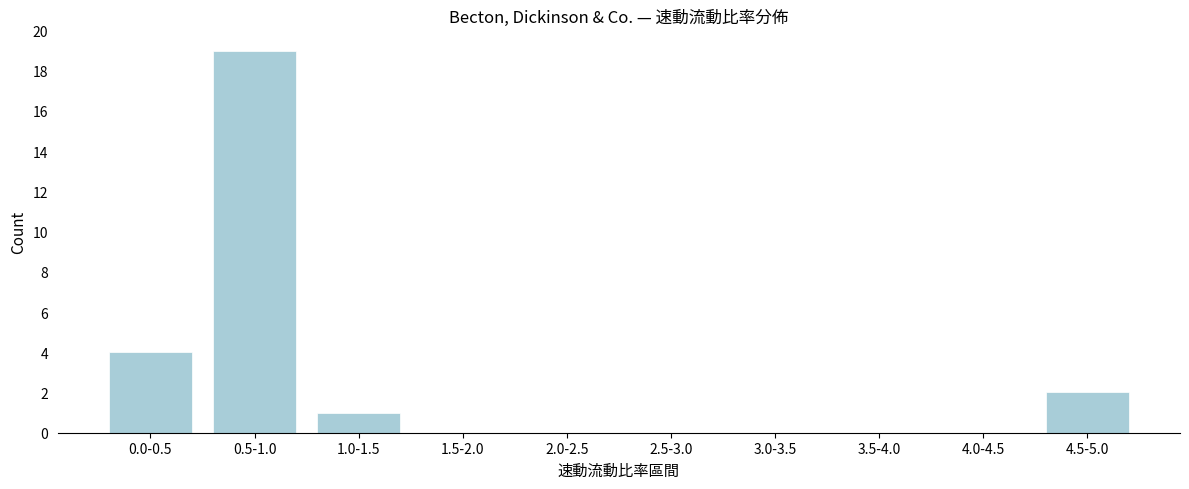

Reading left to right, list all the values displayed in this chart.

0.0-0.5=4	0.5-1.0=19	1.0-1.5=1	1.5-2.0=0	2.0-2.5=0	2.5-3.0=0	3.0-3.5=0	3.5-4.0=0	4.0-4.5=0	4.5-5.0=2